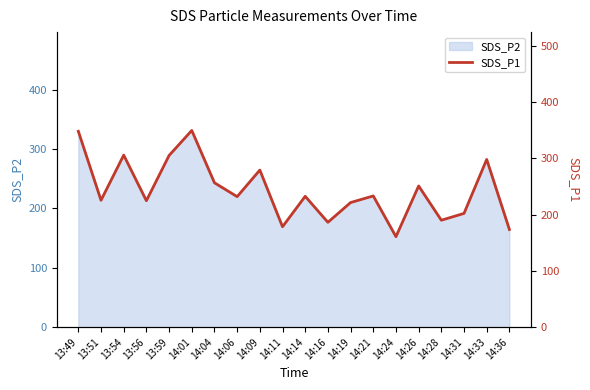

What is the change in value from 13:54 to 14:16?

-119.5